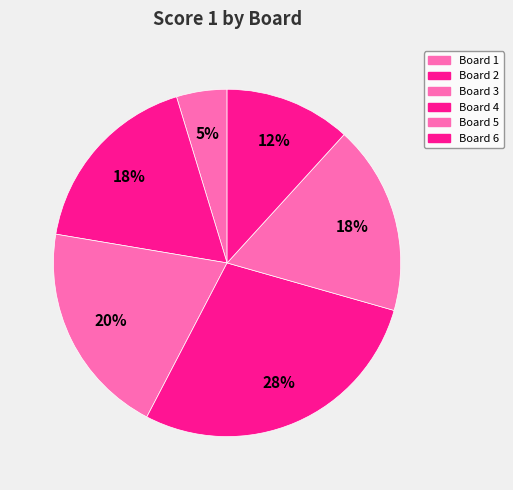

Count the number of slices in the pie.

6